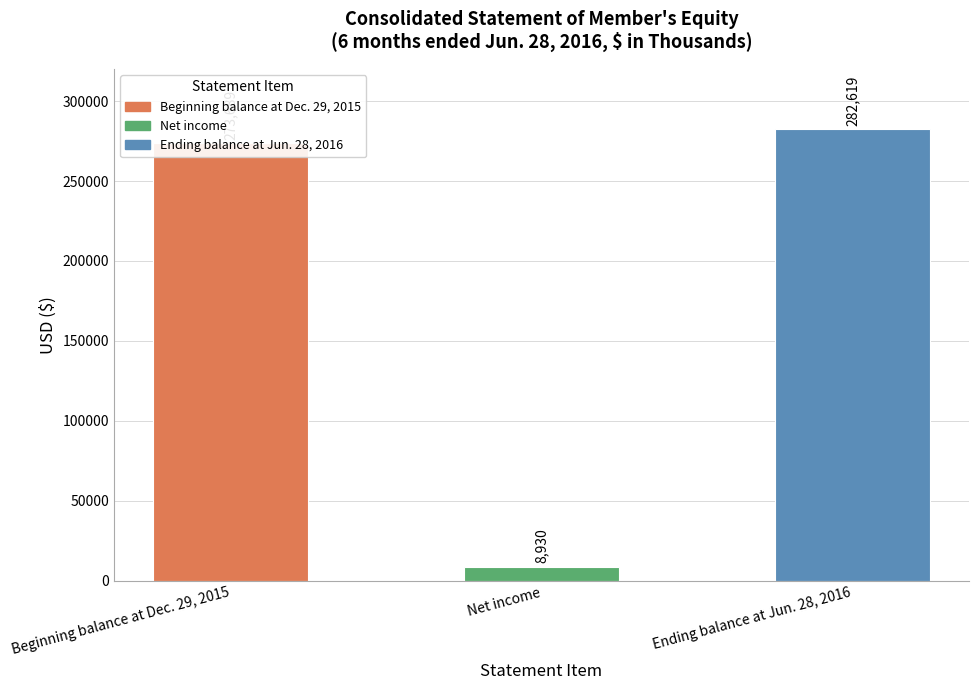

Does the chart contain any negative values?

No